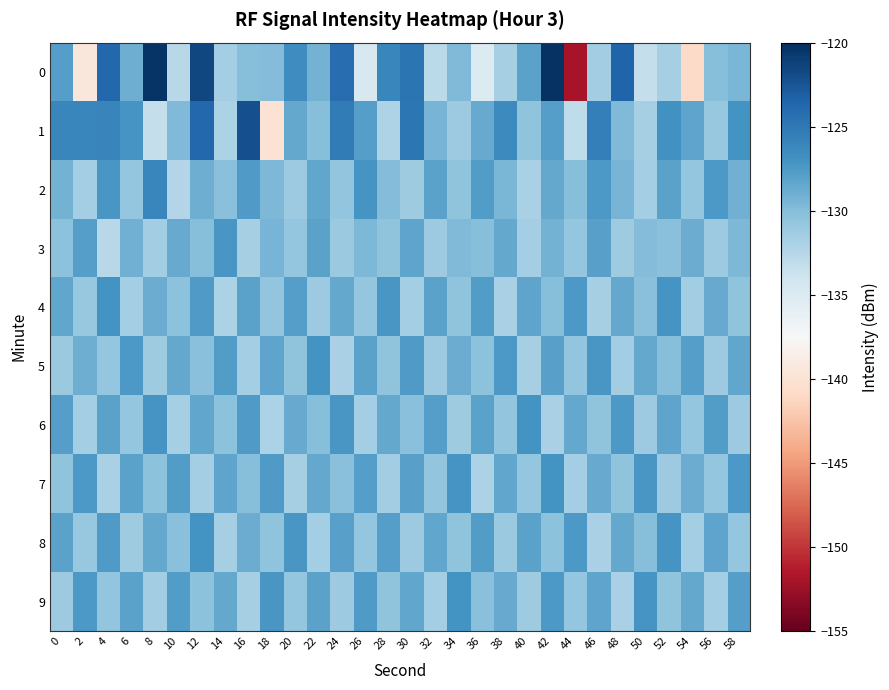

Reading left to right, transcribe all the data shown in this chart.

0: 0=-127.8	2=-139.5	4=-123.8	6=-128.9	8=-120.3	10=-132.7	12=-121.5	14=-131.6	16=-130.1	18=-130.0	20=-126.6	22=-129.2	24=-124.1	26=-134.6	28=-126.1	30=-124.7	32=-132.8	34=-129.8	36=-135.1	38=-131.7	40=-128.2	42=-120.2	44=-151.9	46=-131.4	48=-123.5	50=-133.4	52=-131.7	54=-140.8	56=-130.1	58=-129.5
1: 0=-126.0	2=-126.1	4=-126.0	6=-127.2	8=-133.4	10=-129.8	12=-123.7	14=-131.9	16=-122.1	18=-140.1	20=-128.5	22=-130.1	24=-125.3	26=-127.8	28=-132.1	30=-124.9	32=-129.4	34=-131.2	36=-128.7	38=-126.3	40=-130.5	42=-127.9	44=-133.1	46=-125.6	48=-129.8	50=-131.7	52=-126.9	54=-128.3	56=-130.9	58=-127.1
2: 0=-129.2	2=-131.5	4=-127.3	6=-130.8	8=-126.1	10=-132.4	12=-128.9	14=-130.2	16=-127.6	18=-129.7	20=-131.1	22=-128.4	24=-130.6	26=-127.2	28=-129.9	30=-131.3	32=-128.1	34=-130.4	36=-127.7	38=-129.5	40=-131.8	42=-128.6	44=-130.1	46=-127.4	48=-129.3	50=-131.6	52=-128.2	54=-130.7	56=-127.5	58=-129.1
3: 0=-130.3	2=-127.8	4=-132.6	6=-129.1	8=-131.4	10=-128.7	12=-130.0	14=-127.3	16=-131.7	18=-129.4	20=-130.8	22=-128.1	24=-131.0	26=-129.6	28=-130.5	30=-128.3	32=-131.2	34=-129.8	36=-130.1	38=-128.5	40=-131.5	42=-129.2	44=-130.7	46=-128.0	48=-131.3	50=-129.9	52=-130.2	54=-128.8	56=-131.1	58=-129.7
4: 0=-128.4	2=-130.9	4=-127.1	6=-131.6	8=-128.8	10=-130.3	12=-127.6	14=-131.9	16=-128.2	18=-130.6	20=-127.9	22=-131.2	24=-128.5	26=-130.8	28=-127.3	30=-131.5	32=-128.1	34=-130.4	36=-127.7	38=-131.8	40=-128.3	42=-130.1	44=-127.5	46=-131.7	48=-128.6	50=-130.2	52=-127.2	54=-131.4	56=-128.7	58=-130.5
5: 0=-131.0	2=-128.9	4=-130.7	6=-127.4	8=-131.3	10=-128.6	12=-130.2	14=-127.7	16=-131.6	18=-128.3	20=-130.5	22=-127.1	24=-131.8	26=-128.2	28=-130.4	30=-127.6	32=-131.1	34=-128.8	36=-130.3	38=-127.5	40=-131.7	42=-128.0	44=-130.6	46=-127.3	48=-131.4	50=-128.5	52=-130.1	54=-127.8	56=-131.2	58=-128.4
6: 0=-127.9	2=-131.5	4=-128.1	6=-130.8	8=-127.2	10=-131.7	12=-128.4	14=-130.3	16=-127.6	18=-131.9	20=-128.7	22=-130.1	24=-127.3	26=-131.6	28=-128.5	30=-130.2	32=-127.8	34=-131.3	36=-128.2	38=-130.6	40=-127.1	42=-131.8	44=-128.6	46=-130.4	48=-127.5	50=-131.1	52=-128.3	54=-130.7	56=-127.7	58=-131.2
7: 0=-130.5	2=-127.4	4=-131.8	6=-128.1	8=-130.3	10=-127.7	12=-131.5	14=-128.3	16=-130.1	18=-127.6	20=-131.7	22=-128.5	24=-130.2	26=-127.9	28=-131.4	30=-128.0	32=-130.6	34=-127.2	36=-131.9	38=-128.4	40=-130.8	42=-127.1	44=-131.6	46=-128.7	48=-130.4	50=-127.3	52=-131.1	54=-128.8	56=-130.7	58=-127.5
8: 0=-128.2	2=-130.9	4=-127.6	6=-131.3	8=-128.5	10=-130.2	12=-127.1	14=-131.7	16=-128.8	18=-130.4	20=-127.3	22=-131.6	24=-128.0	26=-130.7	28=-127.8	30=-131.2	32=-128.4	34=-130.5	36=-127.7	38=-131.0	40=-128.1	42=-130.3	44=-127.5	46=-131.8	48=-128.6	50=-130.1	52=-127.2	54=-131.5	56=-128.3	58=-130.8
9: 0=-131.1	2=-127.4	4=-130.6	6=-128.2	8=-131.4	10=-127.7	12=-130.3	14=-128.6	16=-131.7	18=-127.3	20=-130.8	22=-128.1	24=-131.2	26=-127.6	28=-130.5	30=-128.4	32=-131.6	34=-127.1	36=-130.2	38=-128.7	40=-131.3	42=-127.5	44=-130.7	46=-128.3	48=-131.8	50=-127.2	52=-130.4	54=-128.5	56=-131.5	58=-127.8